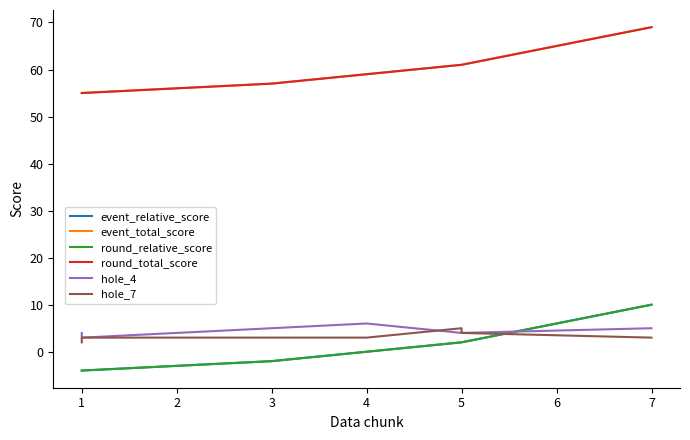

How many lines are shown in the chart?

6